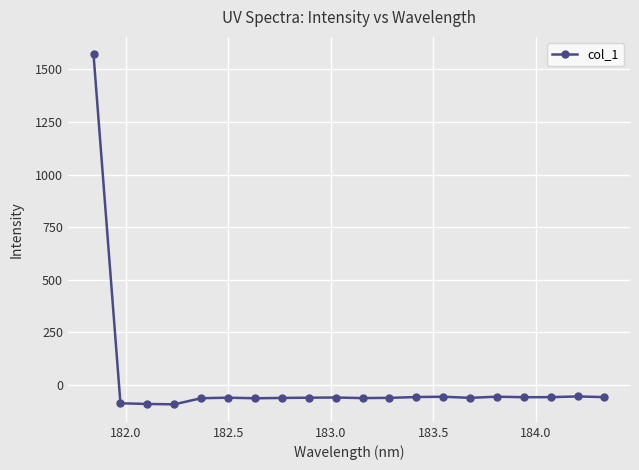

What is the minimum value shown in the chart?

-91.3